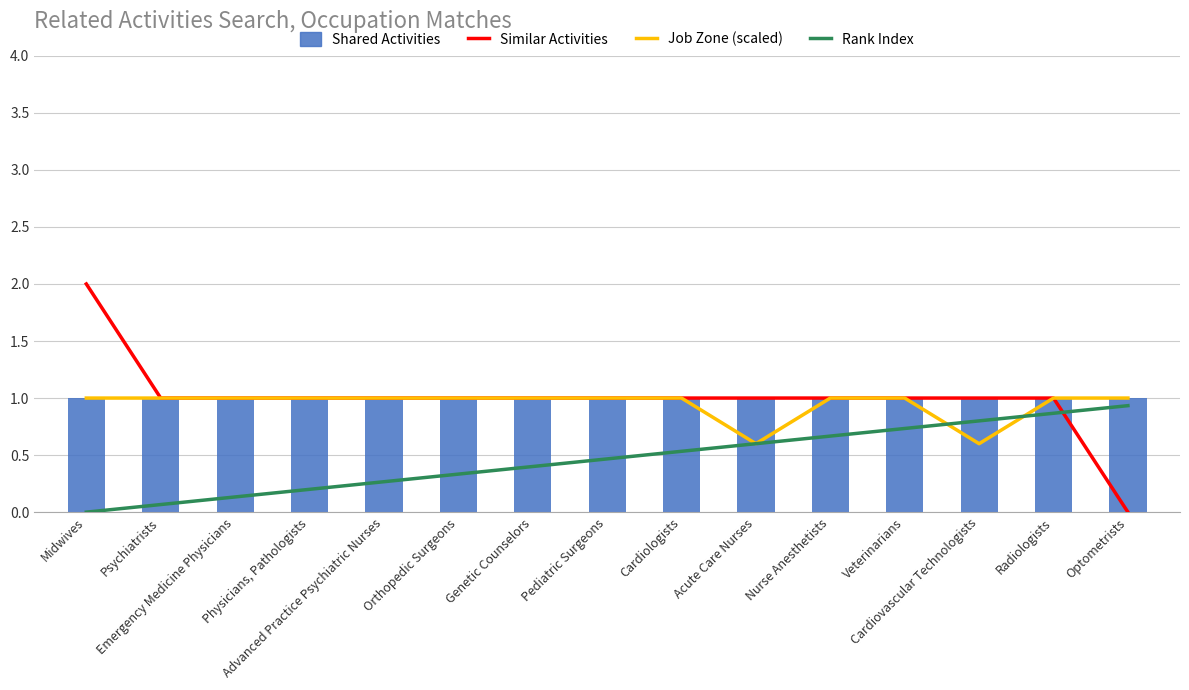

What are all the series names shown in the legend?

Shared Activities, Similar Activities, Job Zone (scaled), Rank Index